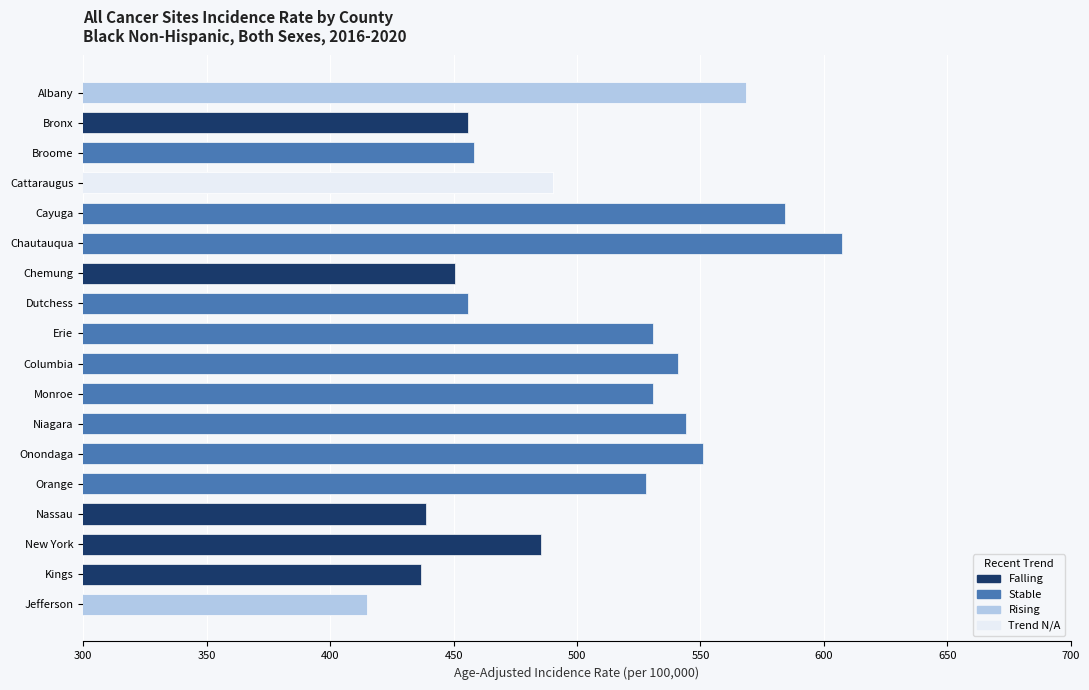

Between Cattaraugus and New York, which is larger?

Cattaraugus